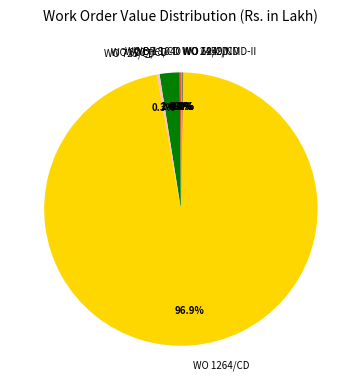

Which category accounts for the majority?

WO 1264/CD